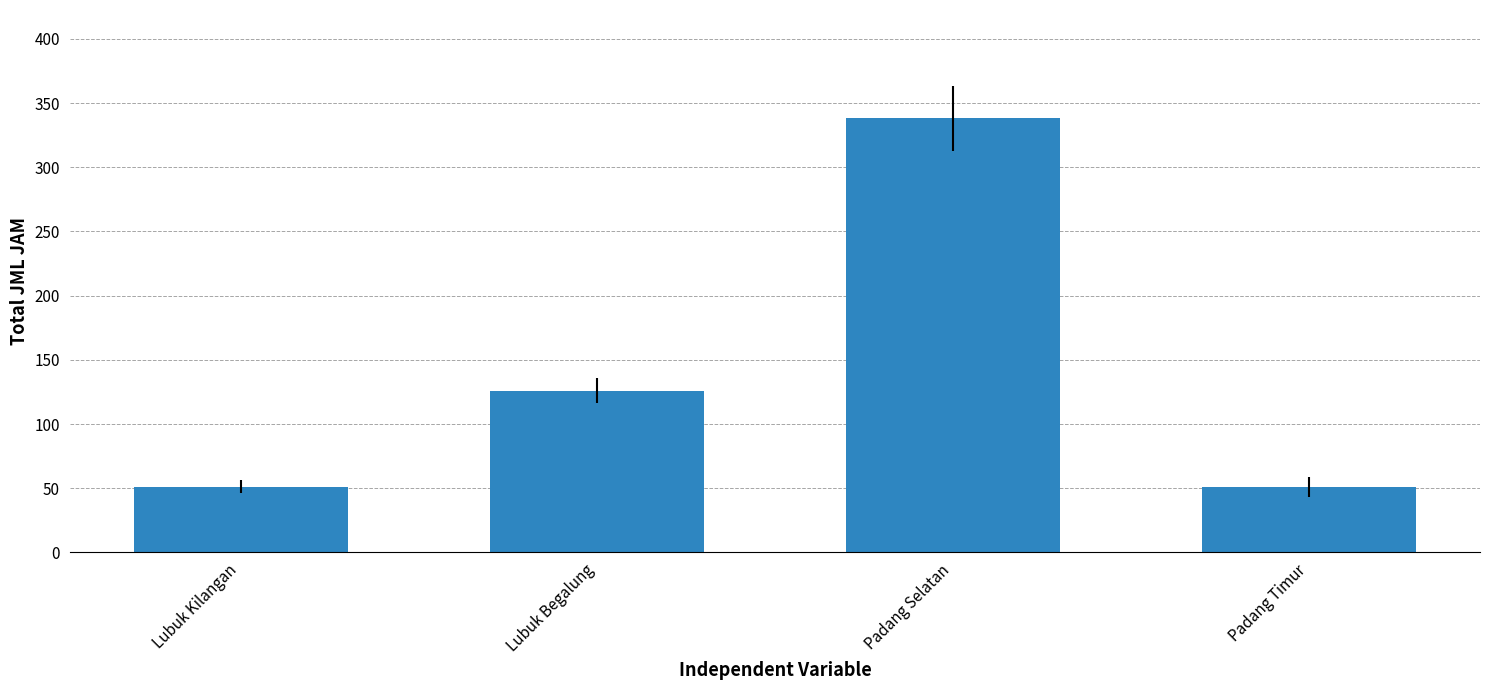

What is the change in value from Lubuk Kilangan to Padang Selatan?

+287